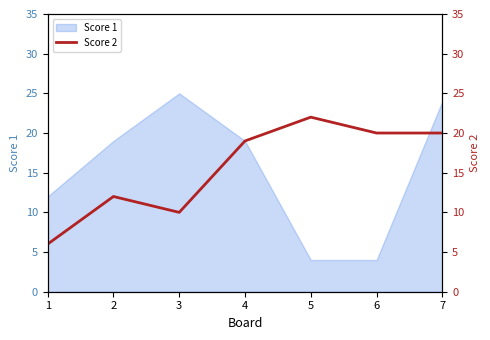

Where is the first local minimum?

3